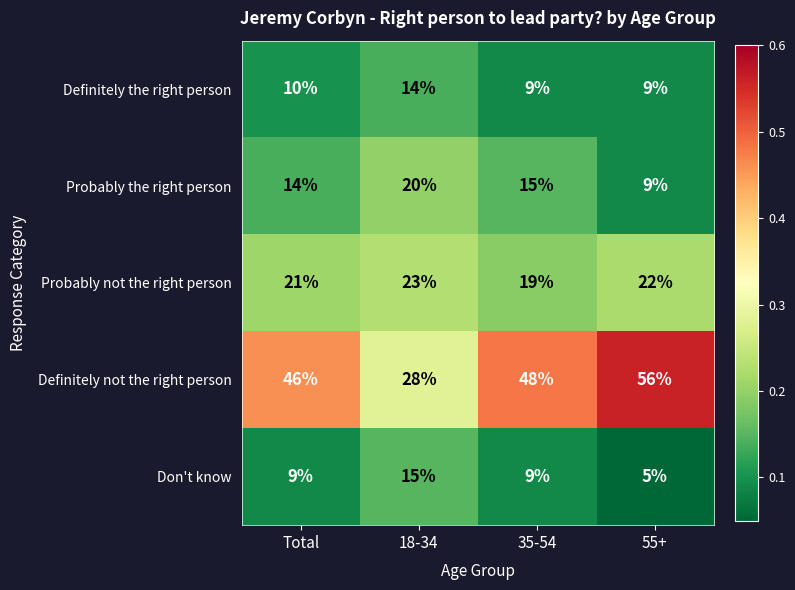

Reading right to left, list all the values displayed in this chart.

Definitely the right person: 55+=9	35-54=9	18-34=14	Total=10
Probably the right person: 55+=9	35-54=15	18-34=20	Total=14
Probably not the right person: 55+=22	35-54=19	18-34=23	Total=21
Definitely not the right person: 55+=56	35-54=48	18-34=28	Total=46
Don't know: 55+=5	35-54=9	18-34=15	Total=9